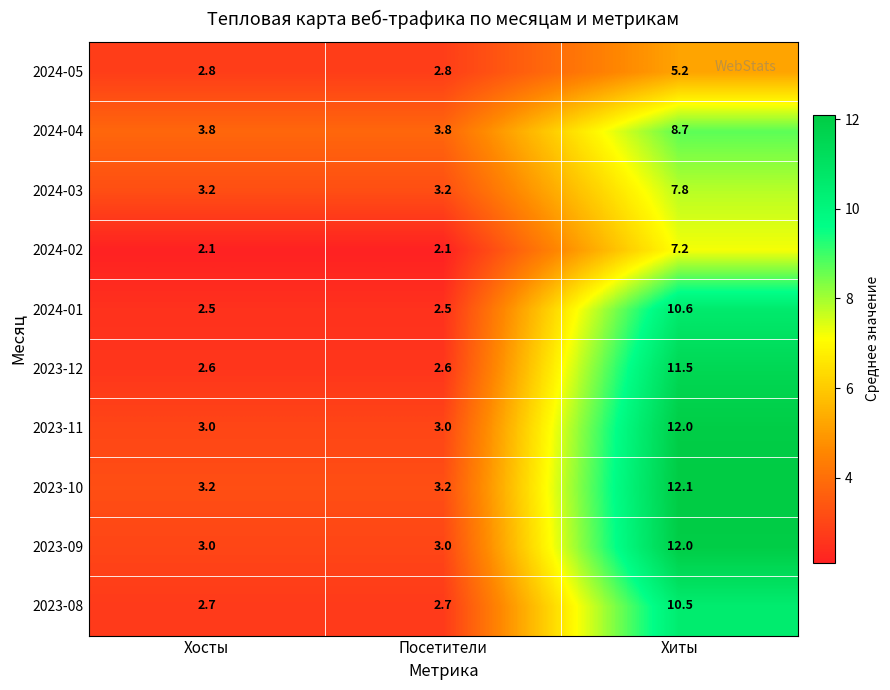

What is the approximate value of 2023-09 at Хосты?

3.0